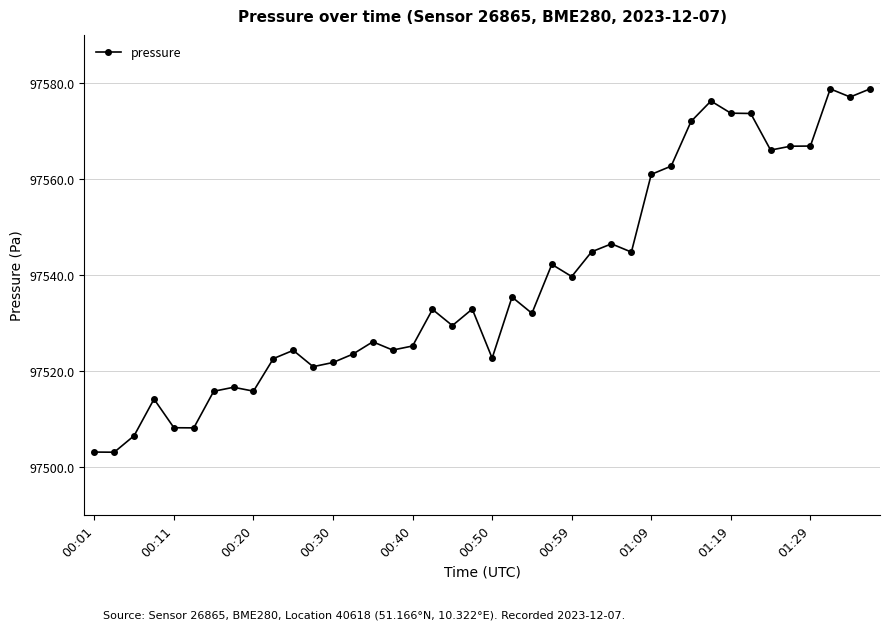

What is the value of the 26th point from the left?

97544.8